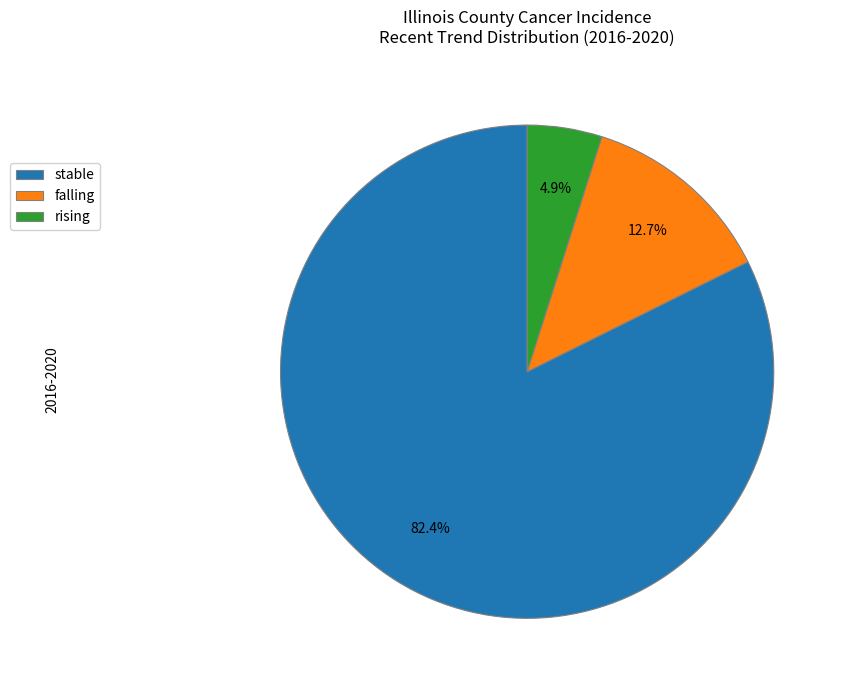

What is the total percentage of falling and stable?

95.1%